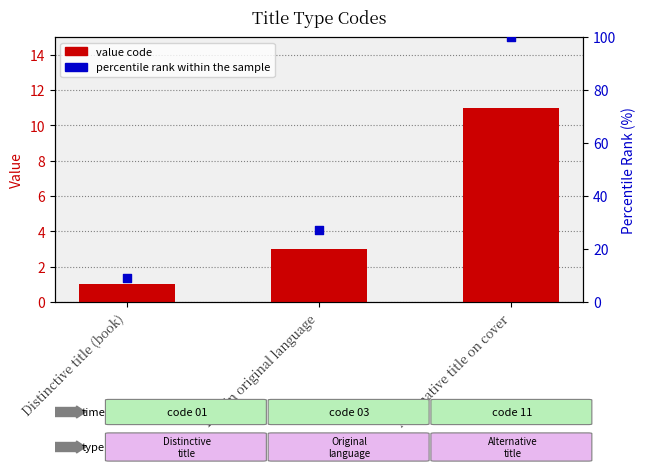

Is the value of Value at Alternative title on cover greater than the value of percentile rank within the sample at Distinctive title (book)?

Yes